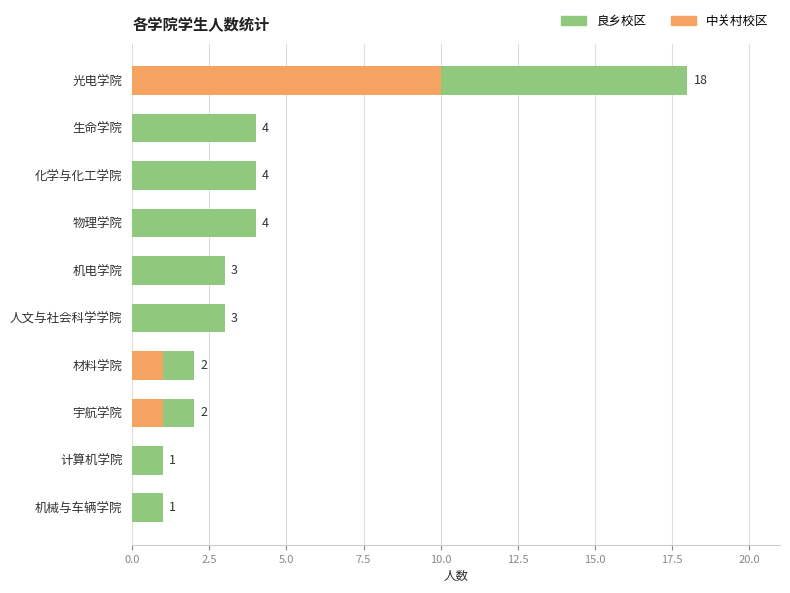

What is the maximum value for 中关村校区?

10